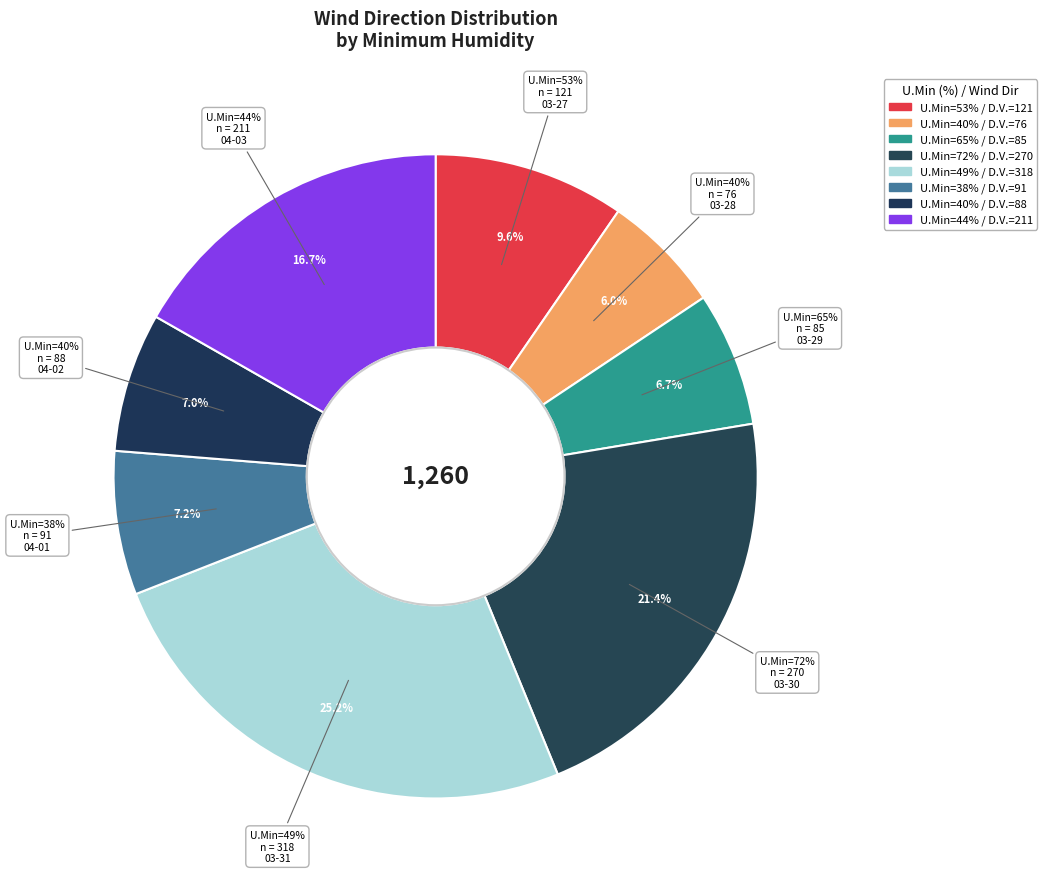

Does 40 represent more than half of the total?

No